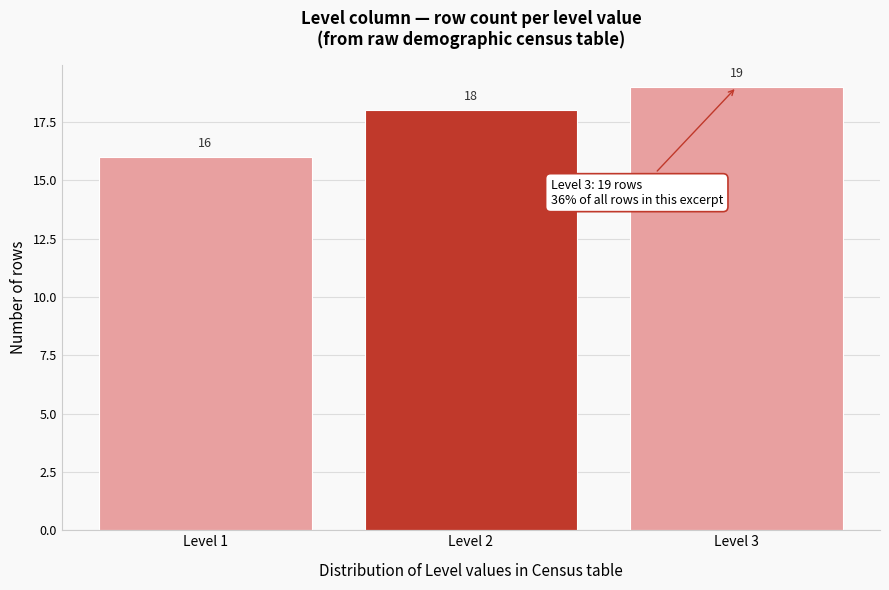

Reading left to right, what are all the values shown in this chart?

Level 1=16	Level 2=18	Level 3=19